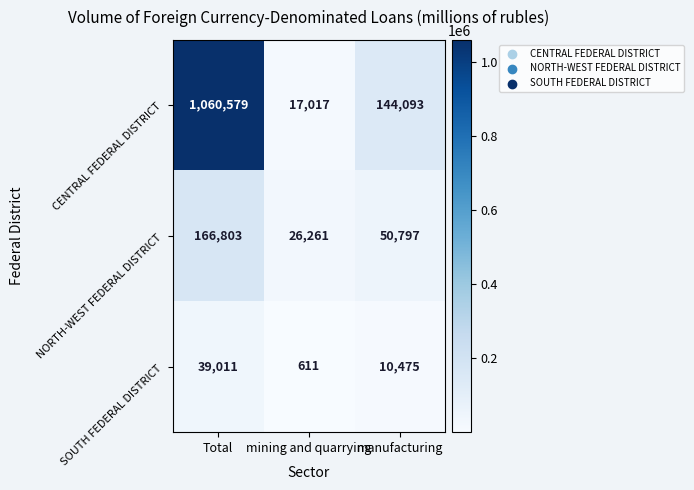

How many data points does each series have?

3